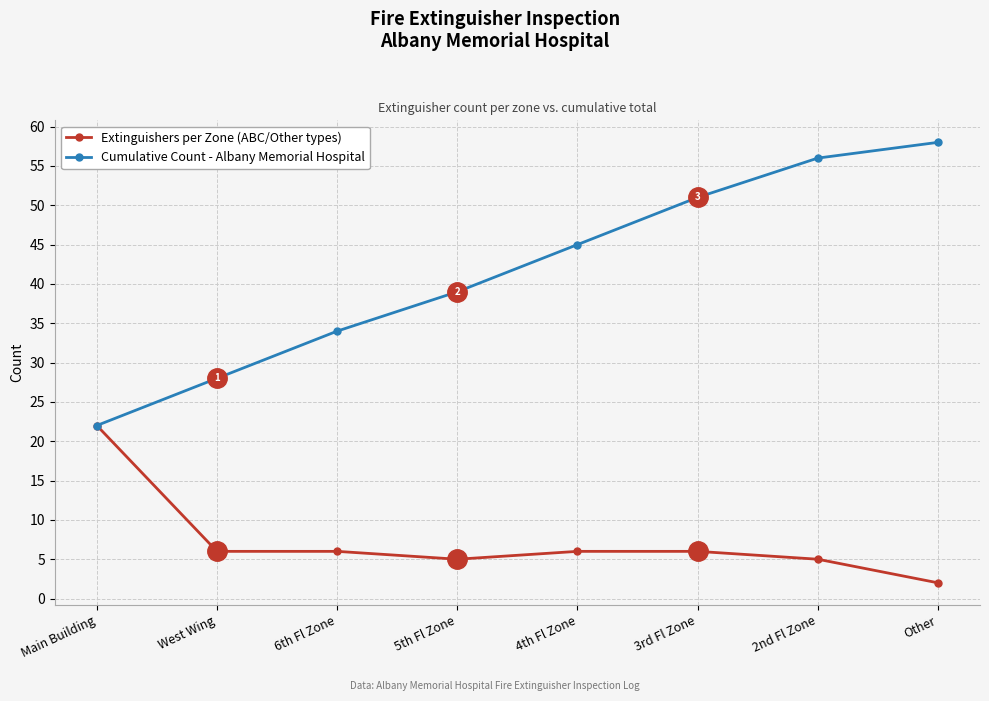

Does the chart display data point markers on the line(s)?

Yes